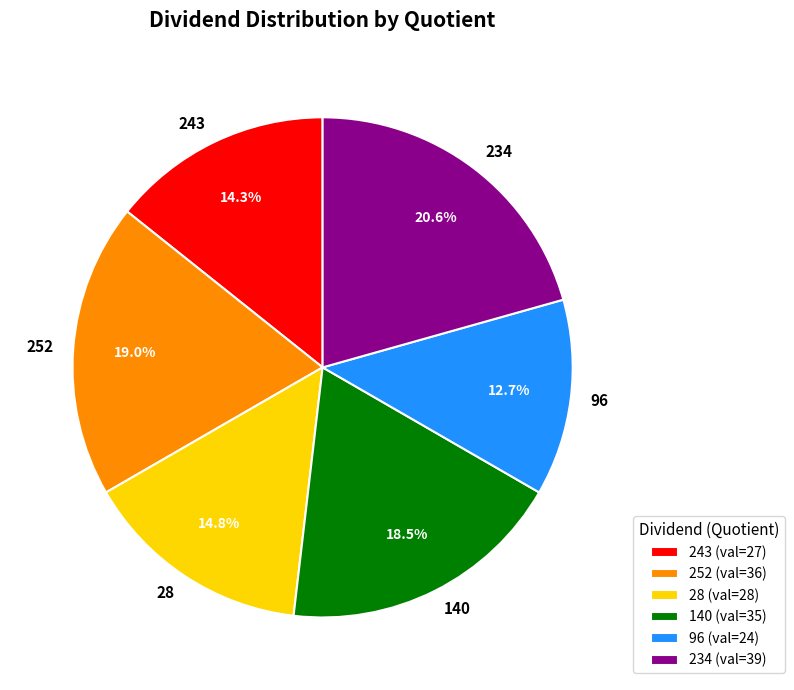

The 243 slice represents 14% of the pie. True or false?

True